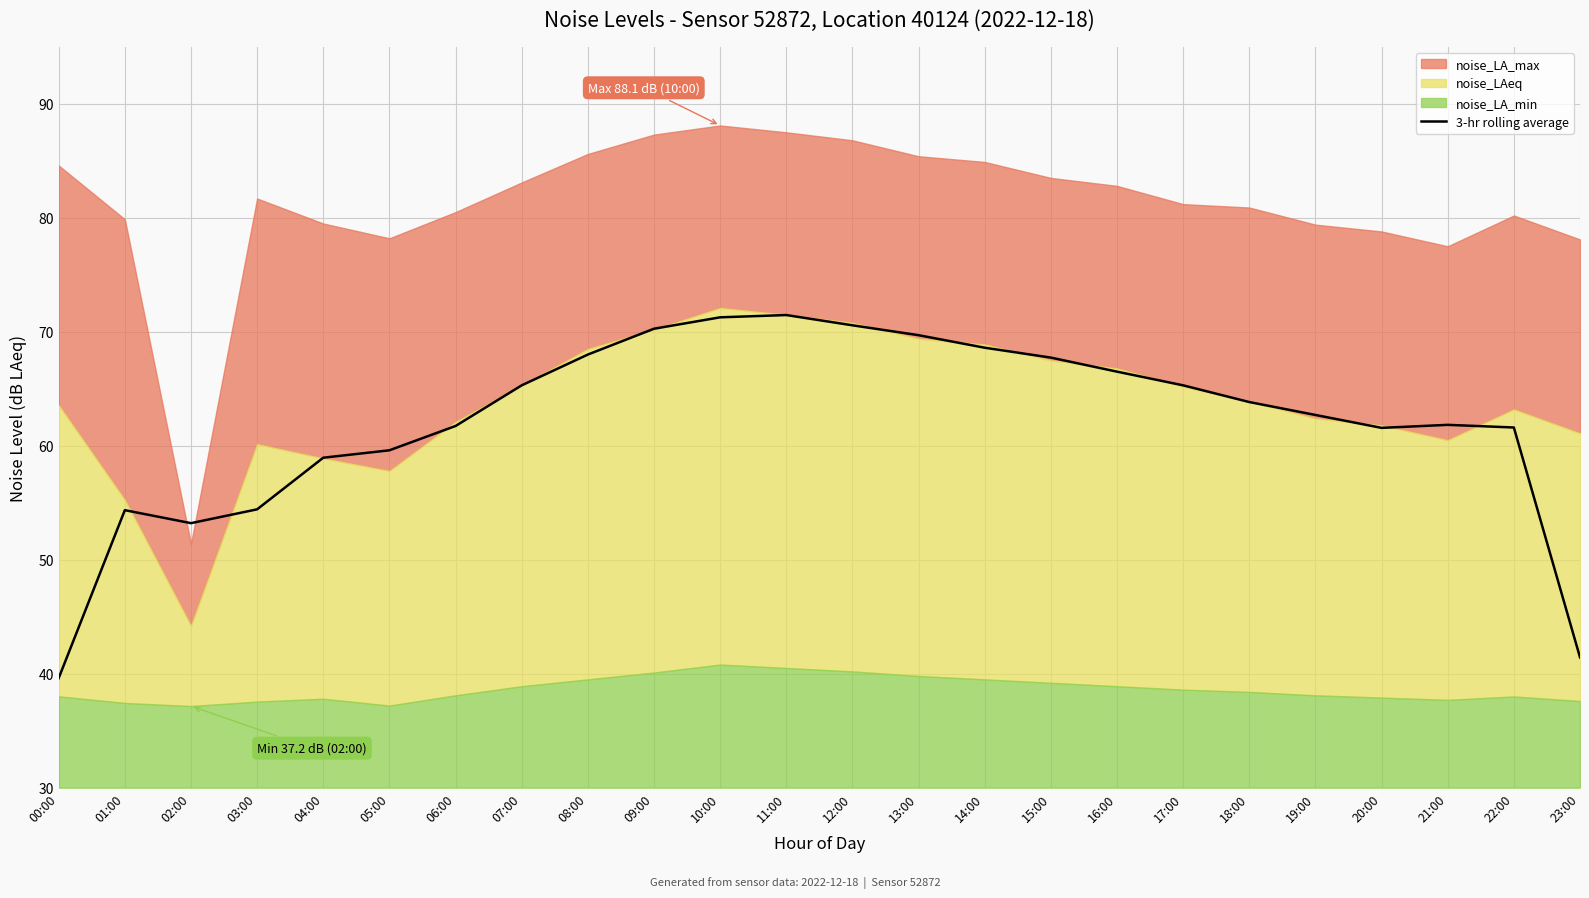

How many points are higher than both their immediate neighbors (excluding endpoints)?

3